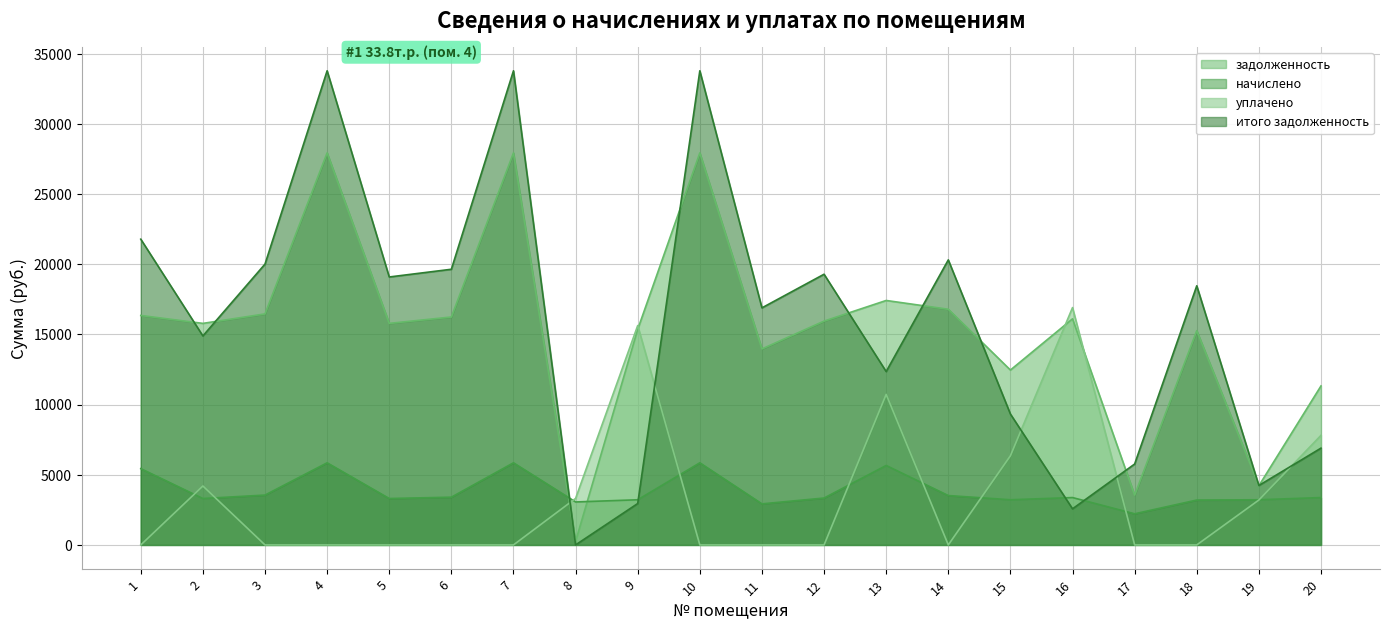

Which series has the largest range (max minus min)?

итого задолженность